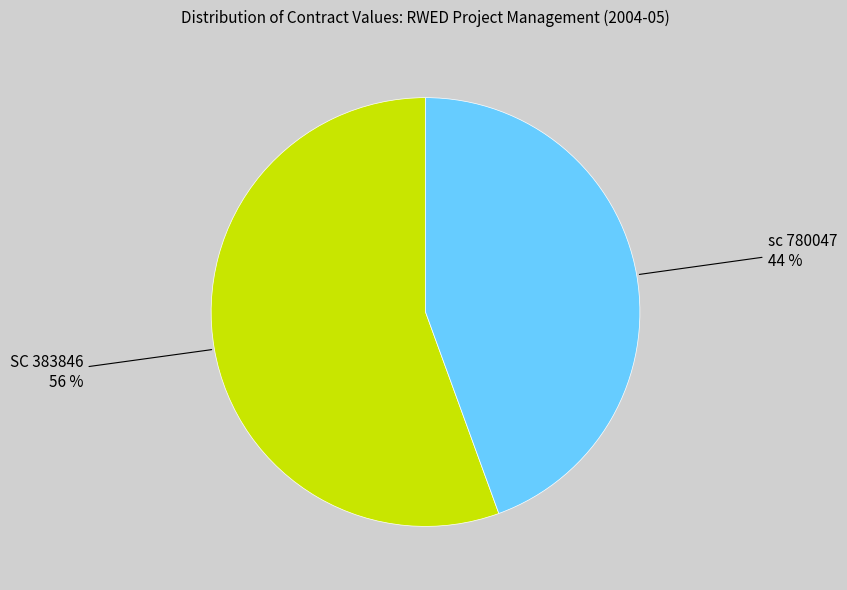

Is there any slice that represents more than half of the pie?

Yes